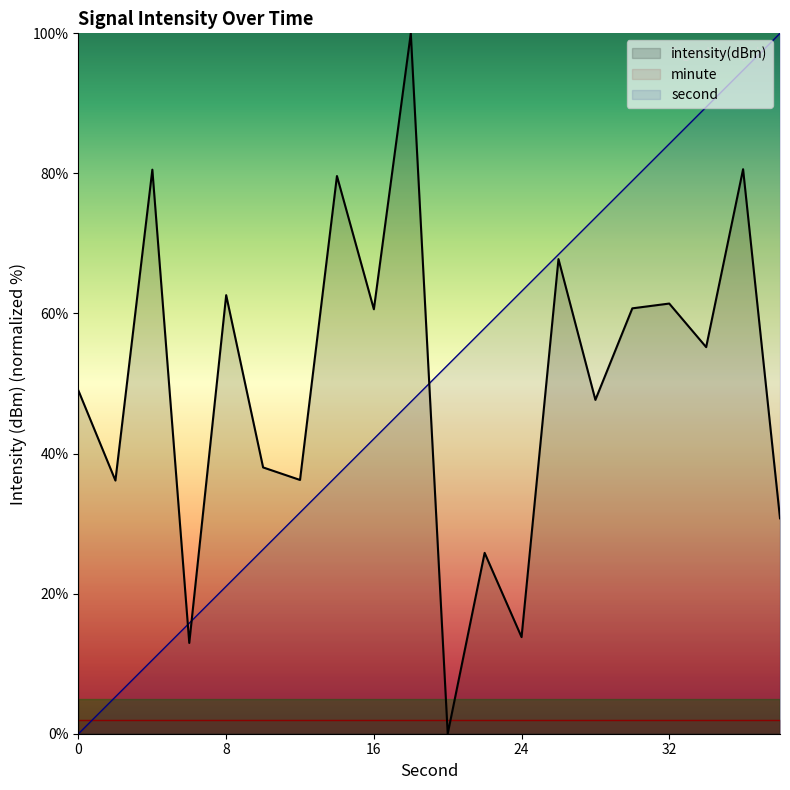

What is the value of the intensity(dBm) point at the 10th from the left?

100.0